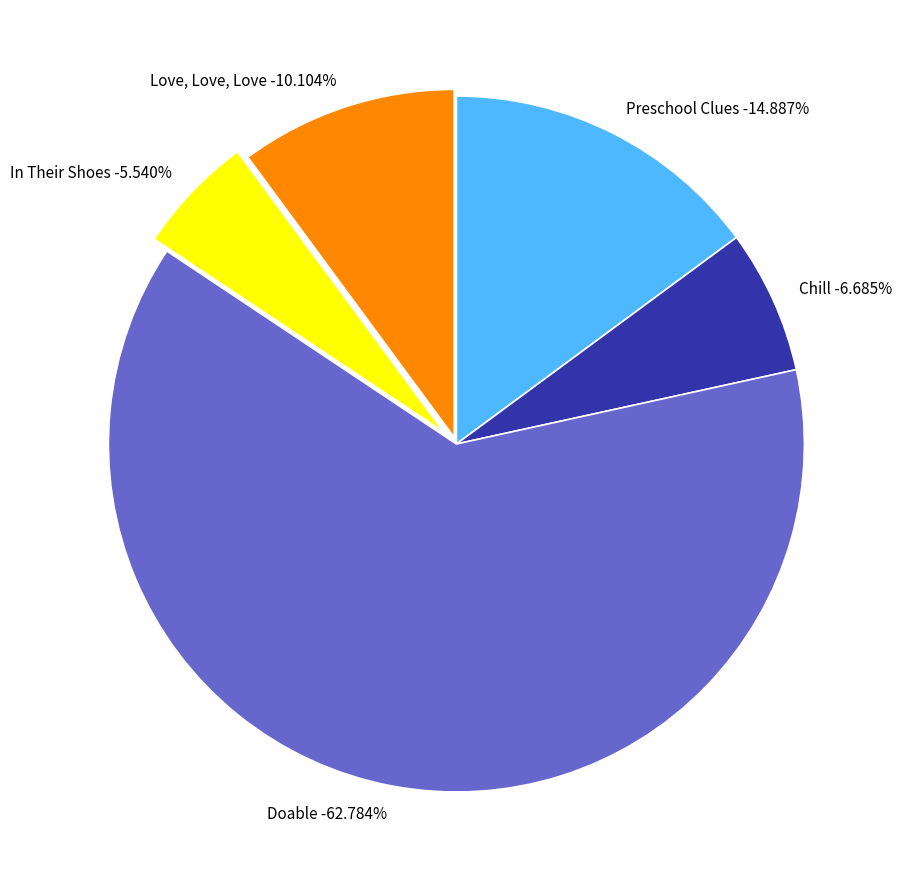

What is the largest slice in the pie chart?

Doable